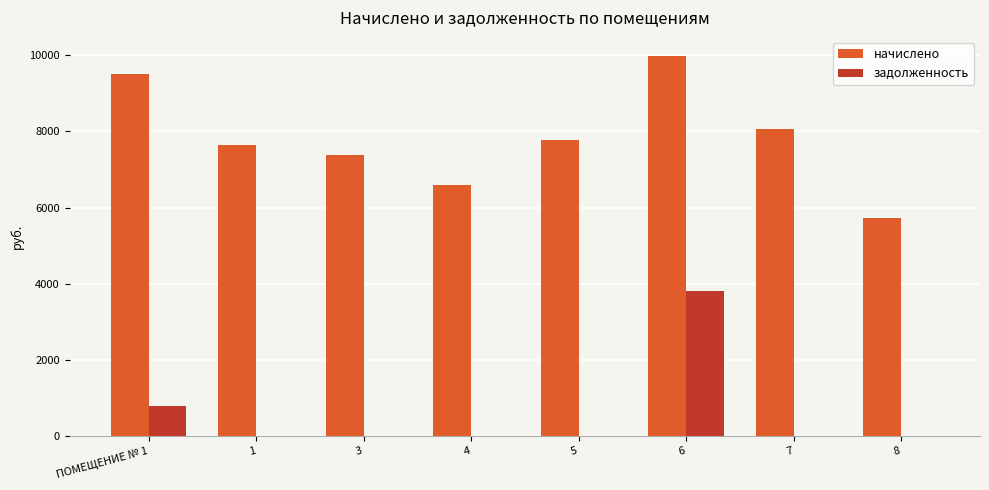

How many data points in начислено are above 7766?

4